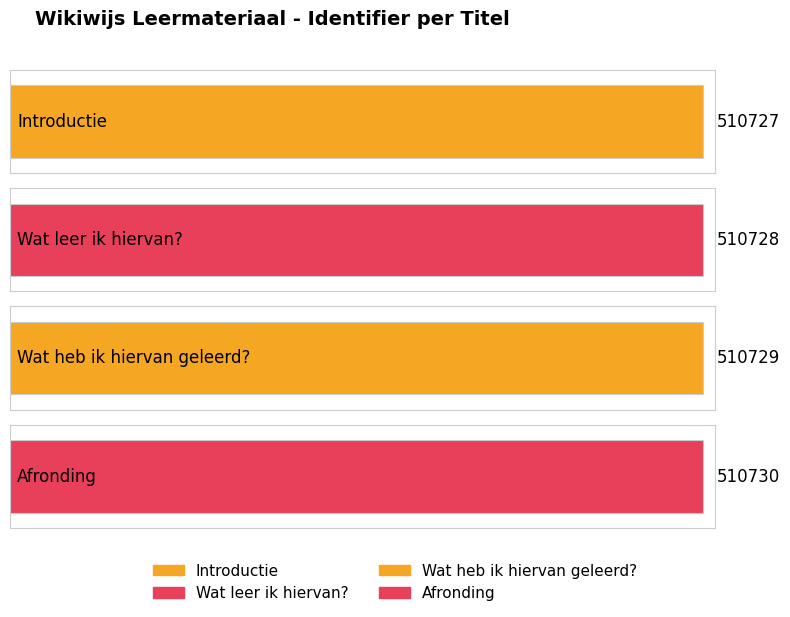

Which has a higher value, Introductie or Wat heb ik hiervan geleerd??

Wat heb ik hiervan geleerd?